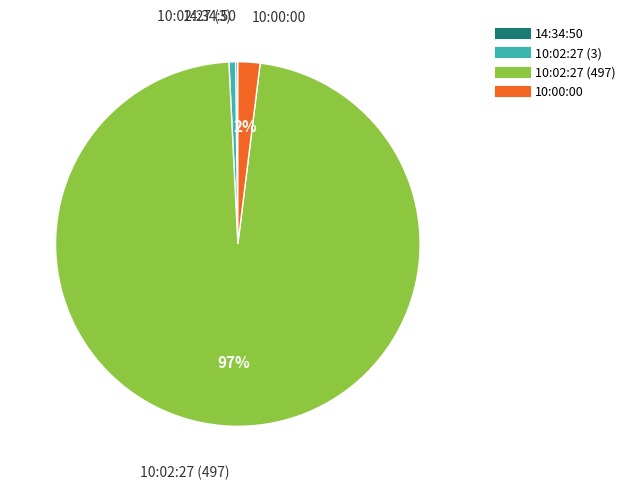

To the nearest percent, what portion does 10:02:27 (497) represent?

97%